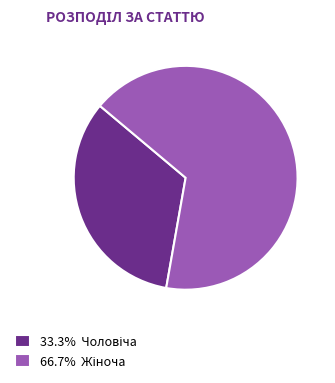

Is there a majority slice in this chart?

Yes